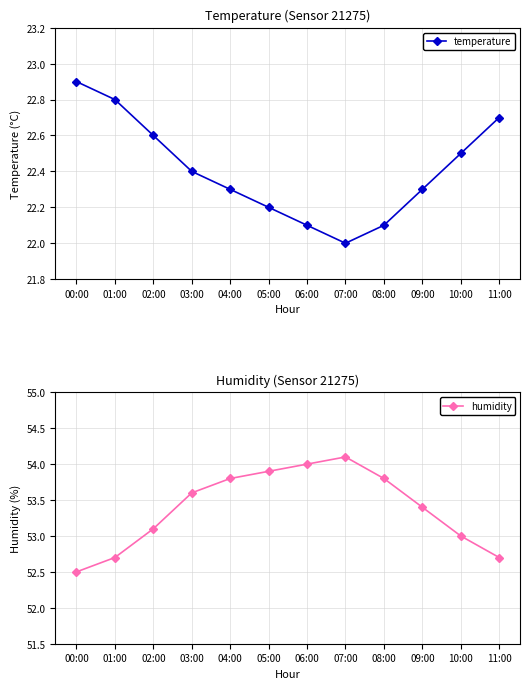

What are all the series names shown in the legend?

temperature, humidity